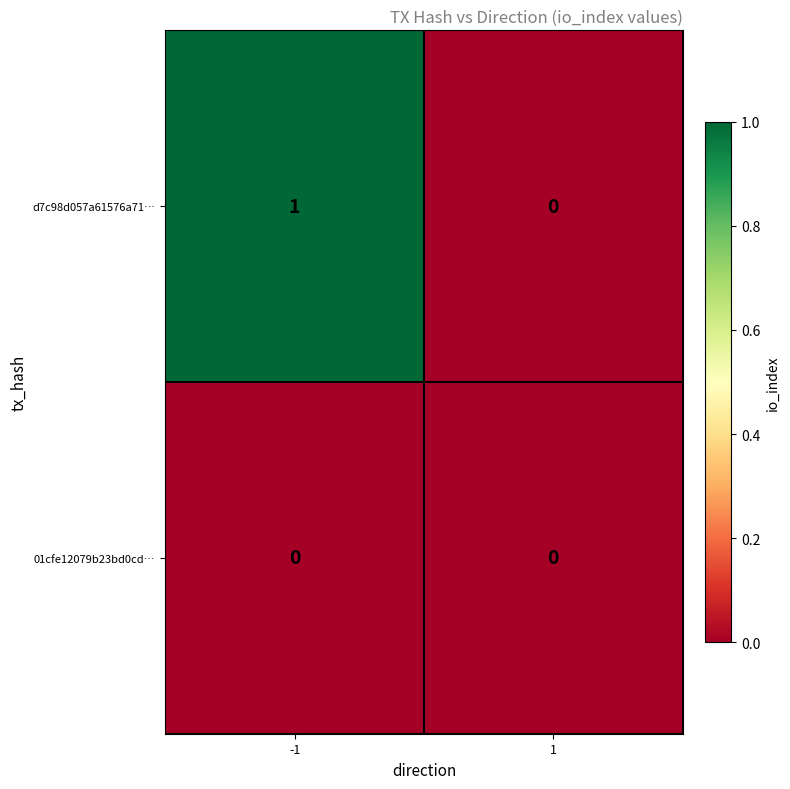

Which series has the largest total across all categories?

d7c98d057a61576a71…